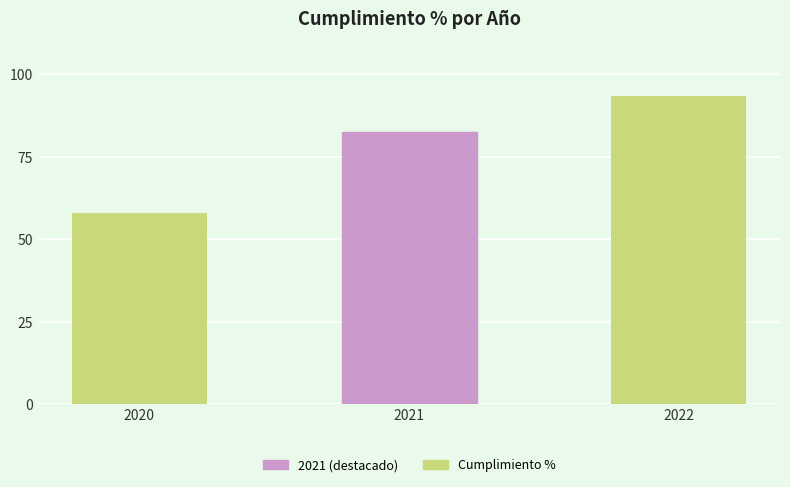

Between 2022 and 2020, which is larger?

2022